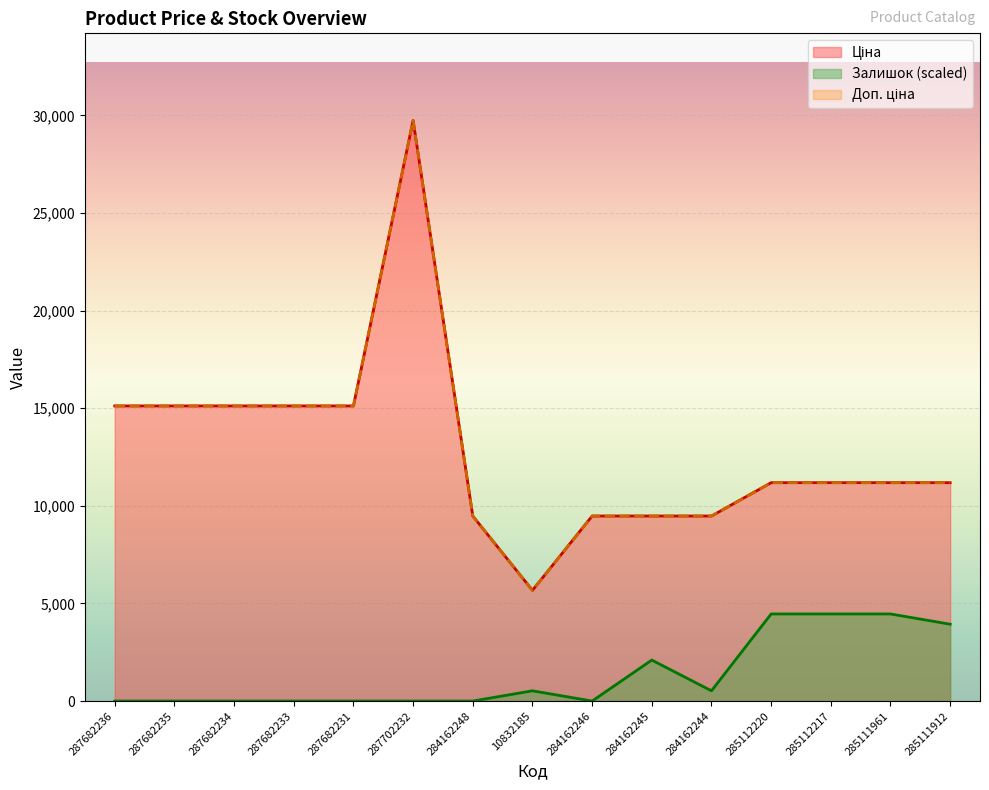

Count the number of data series in this chart.

3